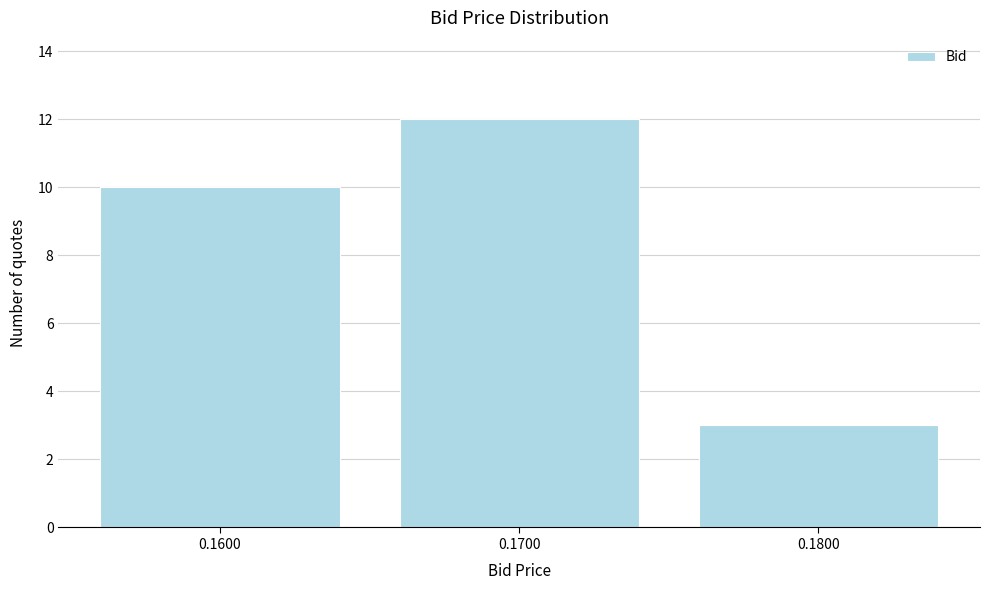

Reading right to left, transcribe all the data shown in this chart.

3	12	10